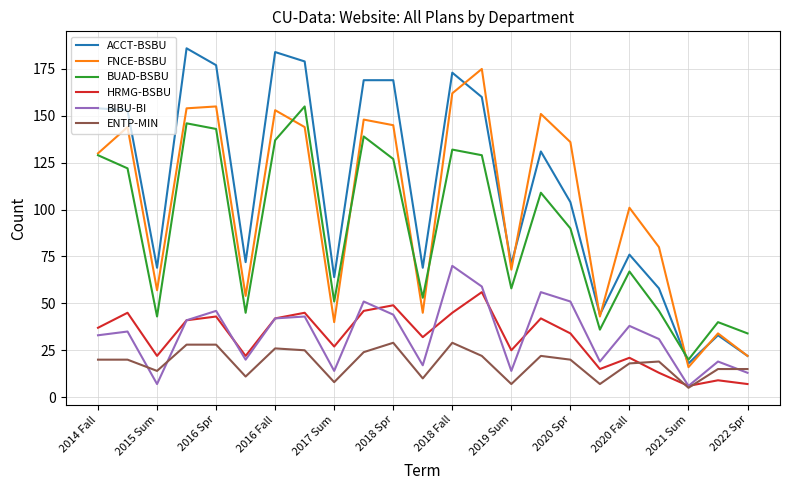

True or false: FNCE-BSBU and ENTP-MIN cross at least once.

False